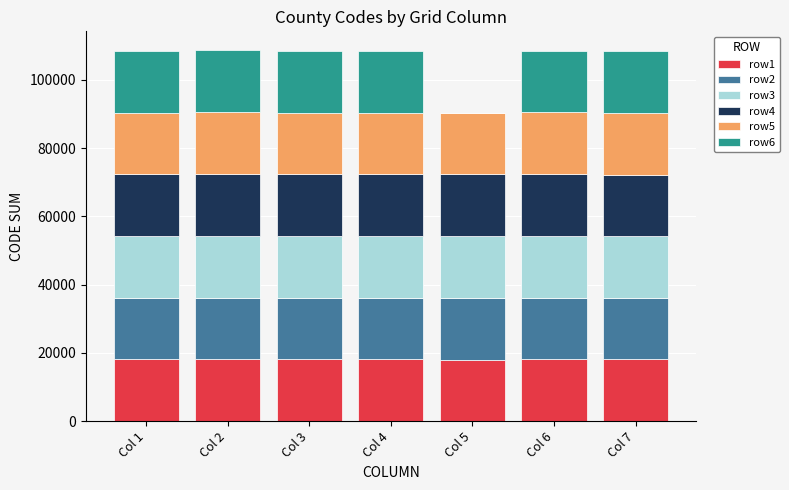

The value of row3 at Col 6 is 18183. True or false?

True